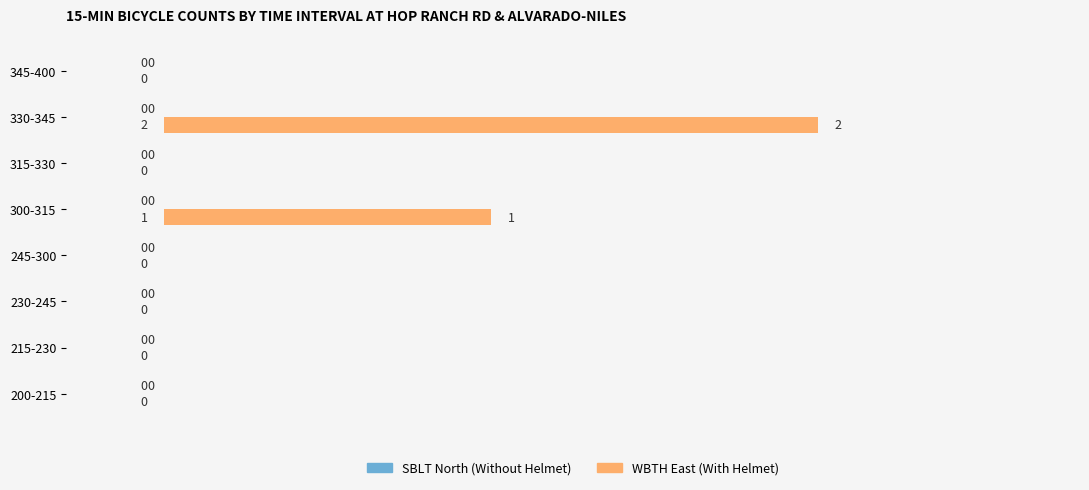

Are the bars horizontal?

Yes